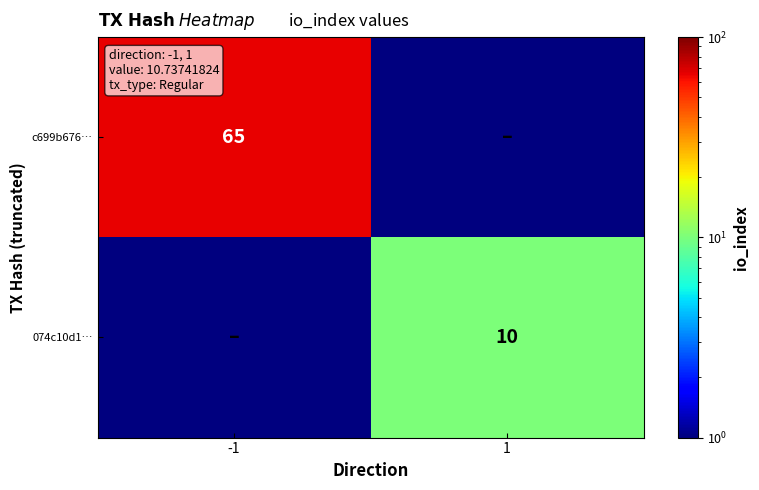

Which label corresponds to the largest value in the chart?

-1